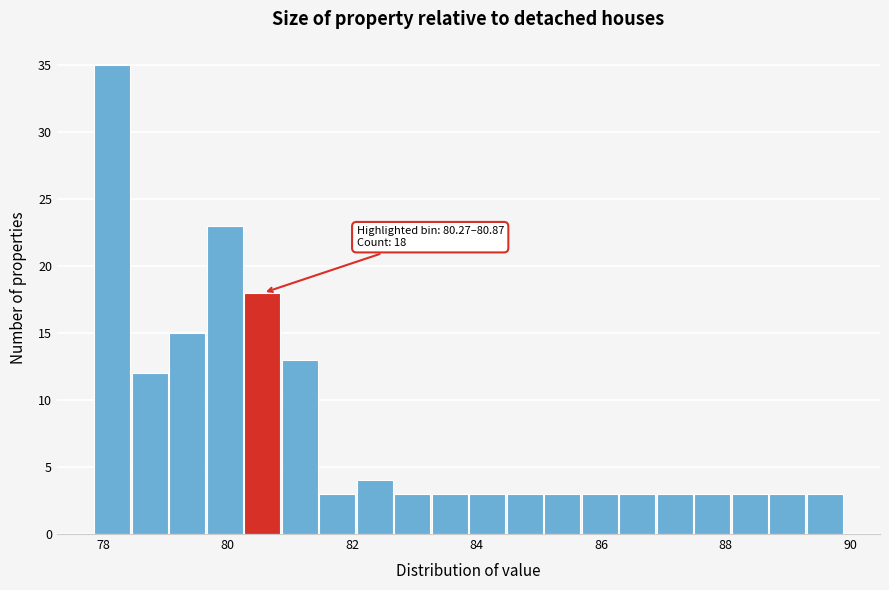

Around what value on the x-axis is the tallest bar? Give the approximate position of its centre, as read against the axis.

78.2